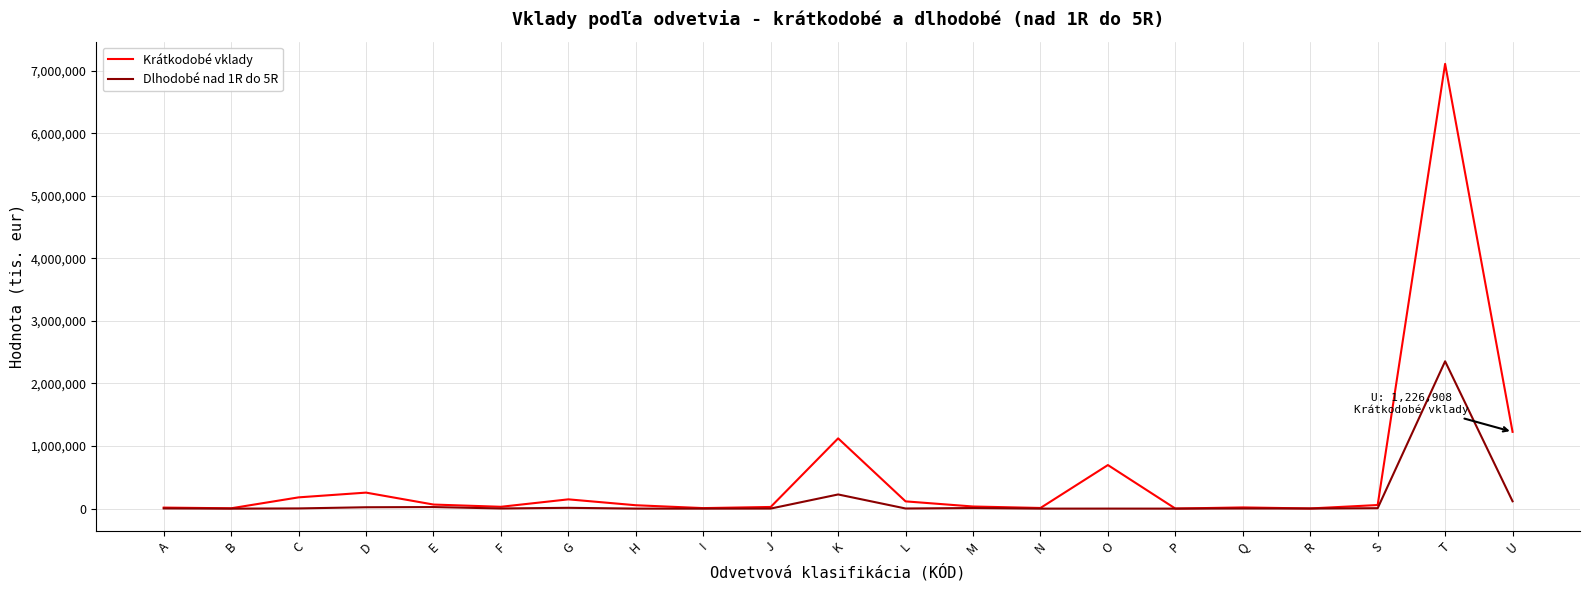

At how many categories does at least one series exceed 351968?

4